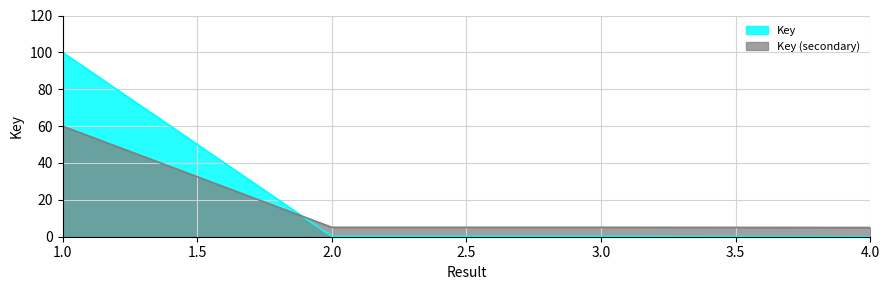

True or false: there are more than 0 points higher than both neighbors.

False